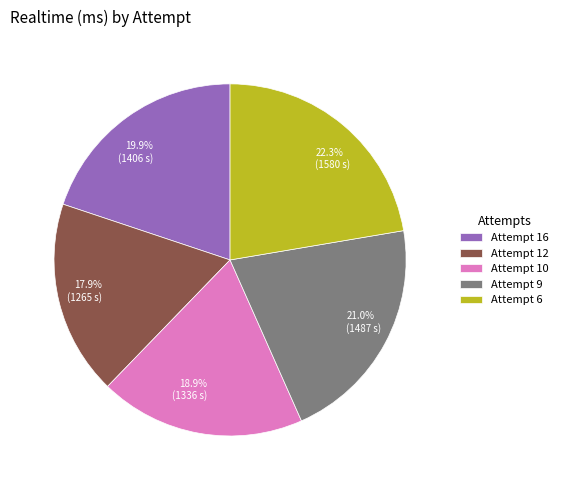

What is the largest slice in the pie chart?

Attempt 6